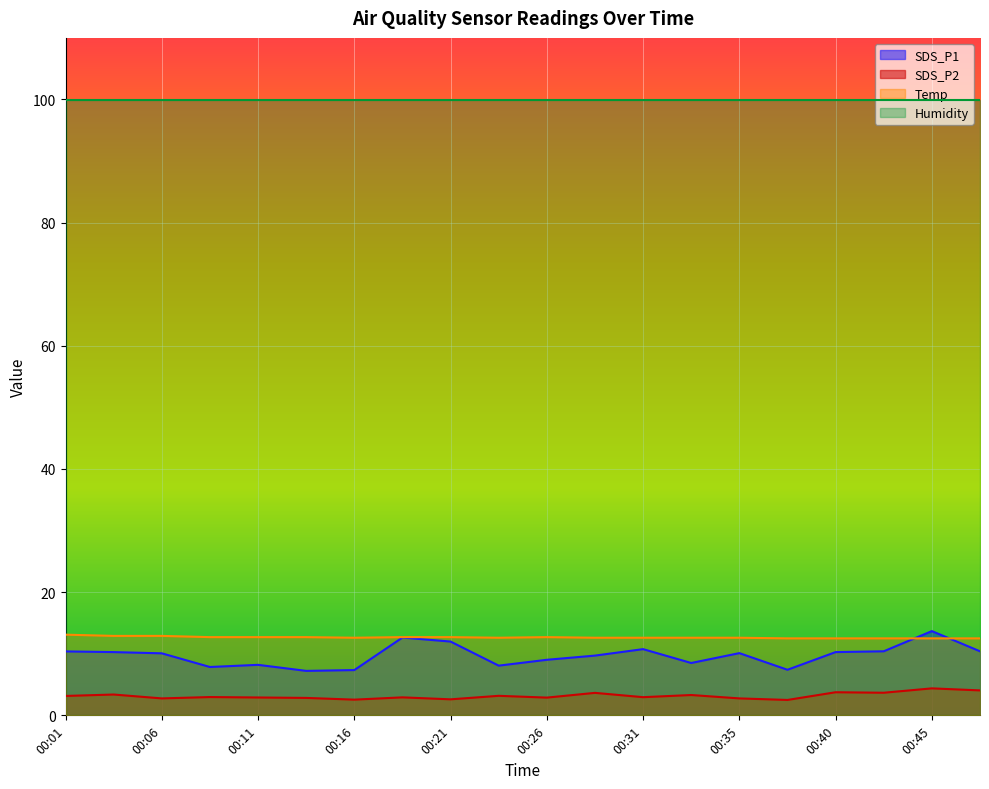

Which series changed the most between 00:06 and 00:13?

SDS_P1